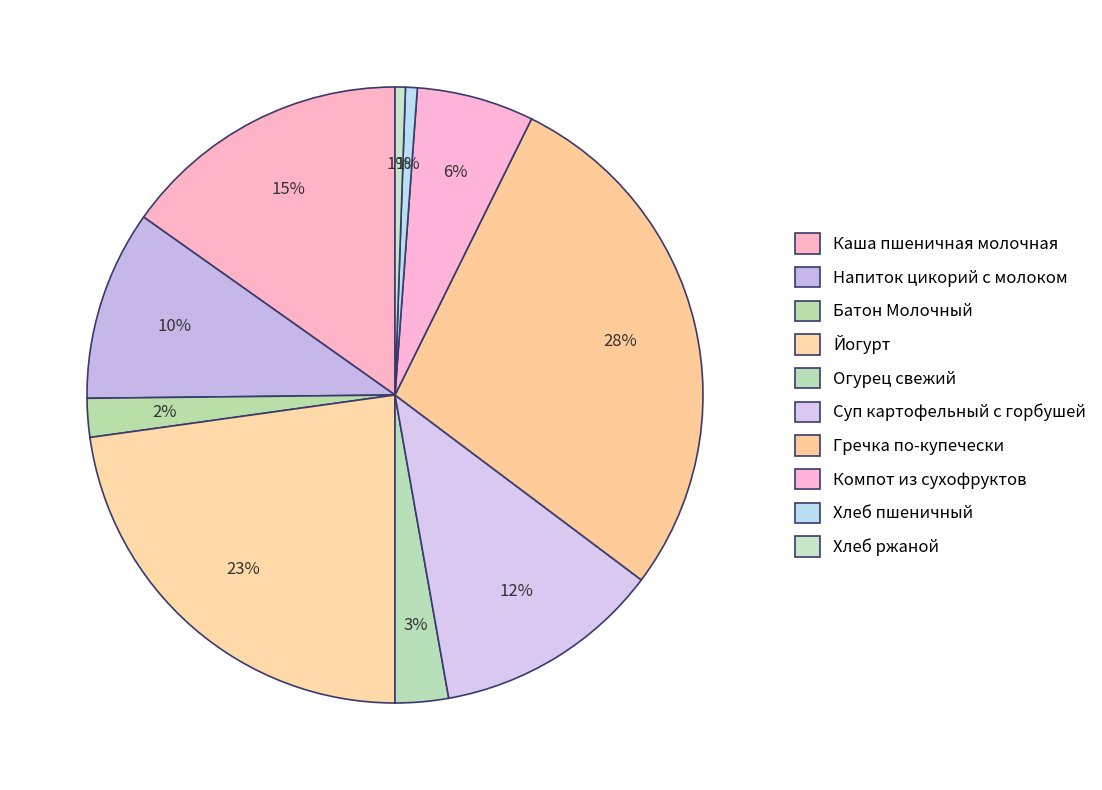

To the nearest percent, what percentage of the pie is Компот из сухофруктов?

6%